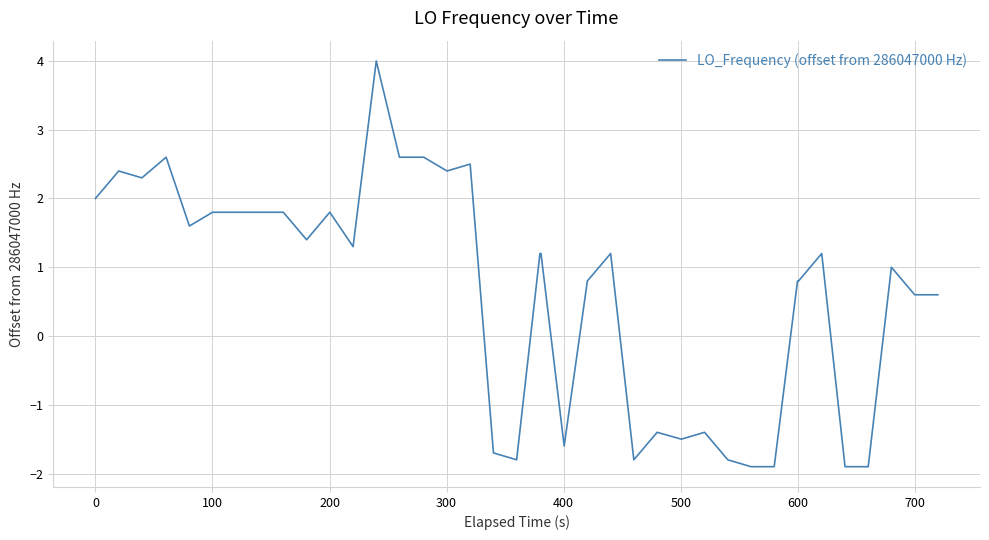

What is the maximum value shown in the chart?

4.0